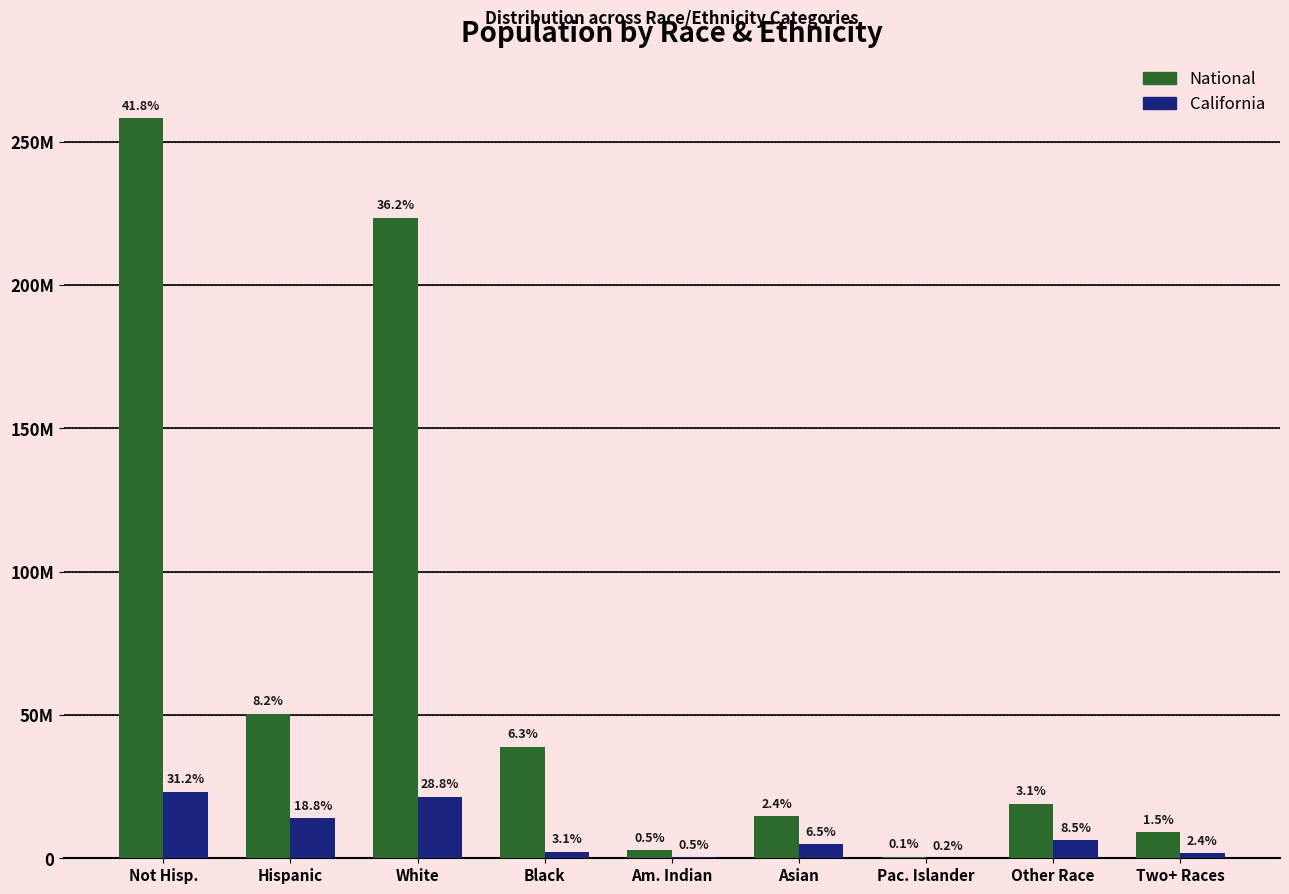

List the series in order of their peak value, highest first.

National, California